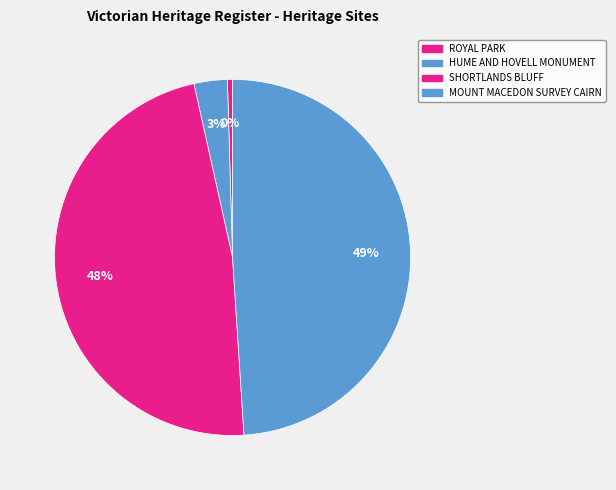

Combined, what portion of the pie is MOUNT MACEDON SURVEY CAIRN and HUME AND HOVELL MONUMENT?

52.0%